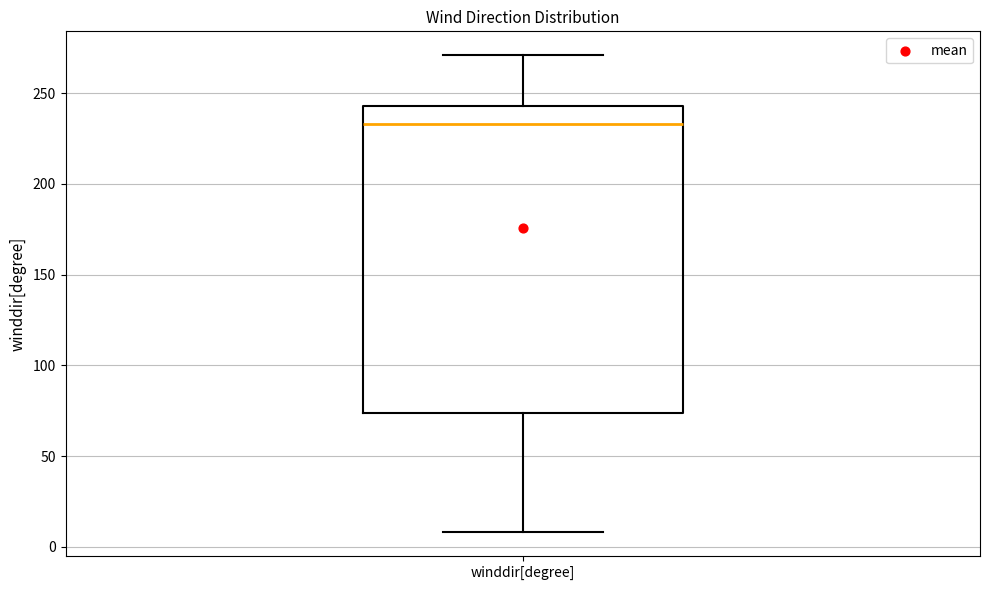

Transcribe this box plot: give where the median line is, the range the box spans, and where the two whiskers end, as read against the y-axis. The values are not printed on the chart, so give them approximately, as read against the axis.

median 235, box 75 to 245, whiskers 10 to 270